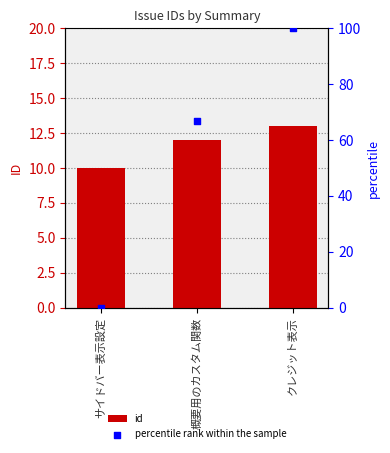

Which series has the widest spread of Y values?

percentile rank within the sample